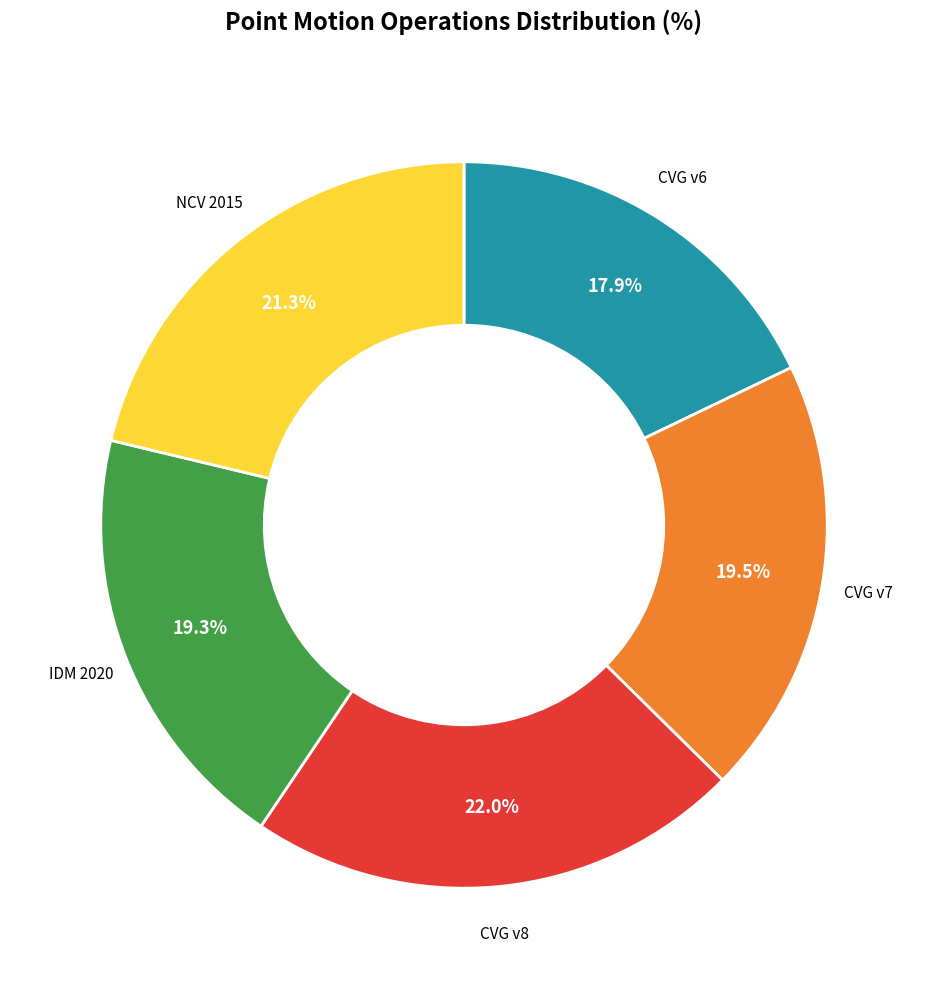

Does any single category account for the majority?

No